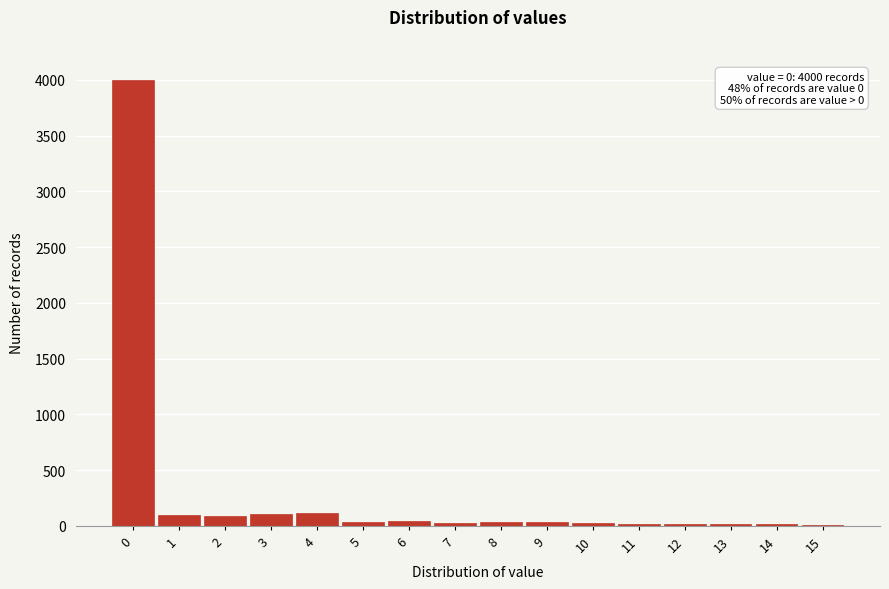

Approximately how many times larger is the value at 3 compared to 1?

1.1